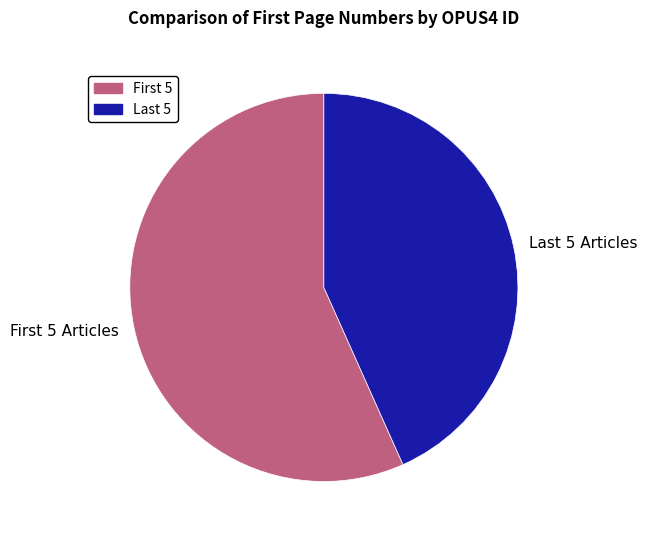

Rank the categories by value from highest to lowest.

First 5 Articles, Last 5 Articles